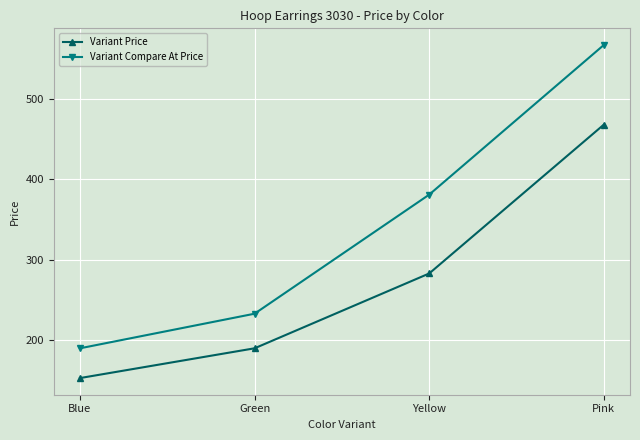

Where is Variant Price nearest to the value 310?

Yellow